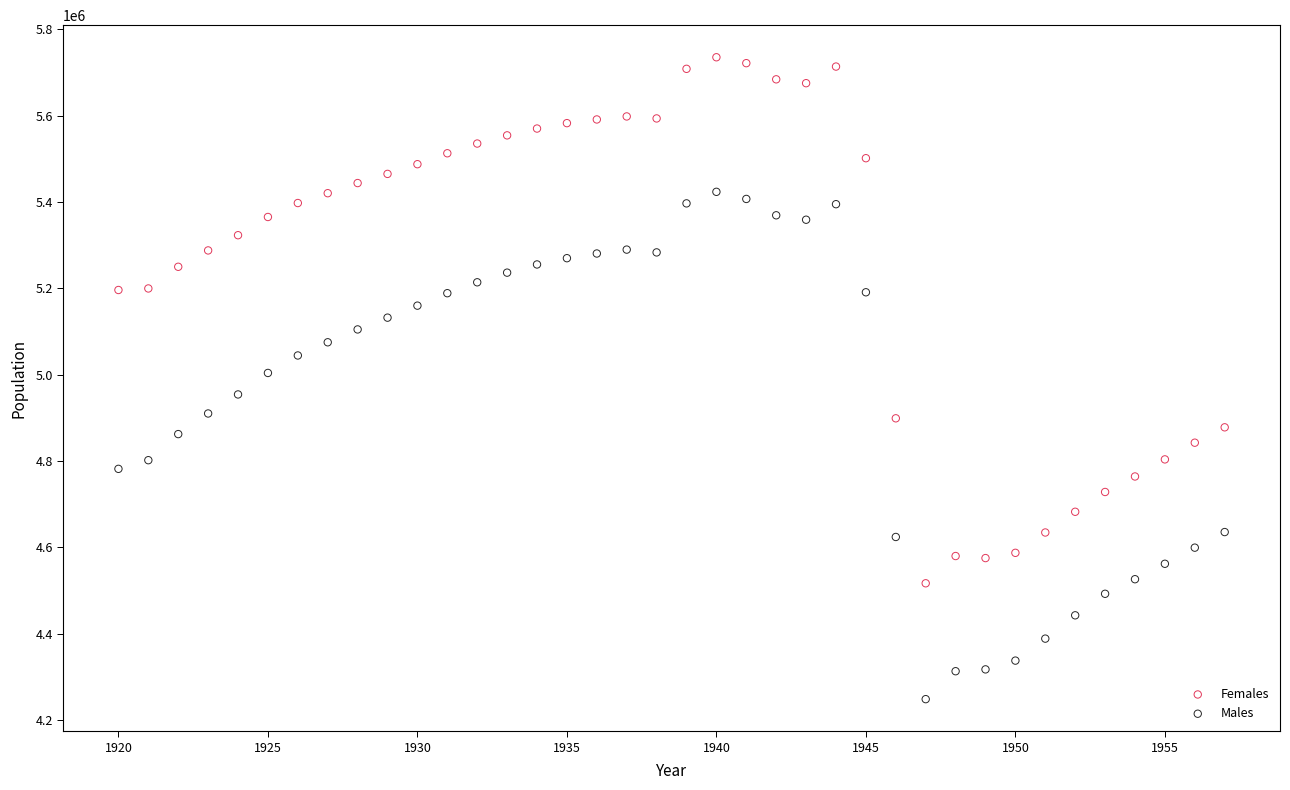

Which series has the largest Y range (max minus min)?

Females